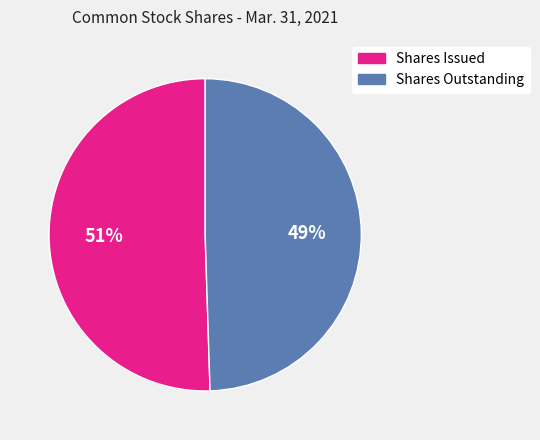

What is the smallest slice in the pie chart?

Shares Outstanding